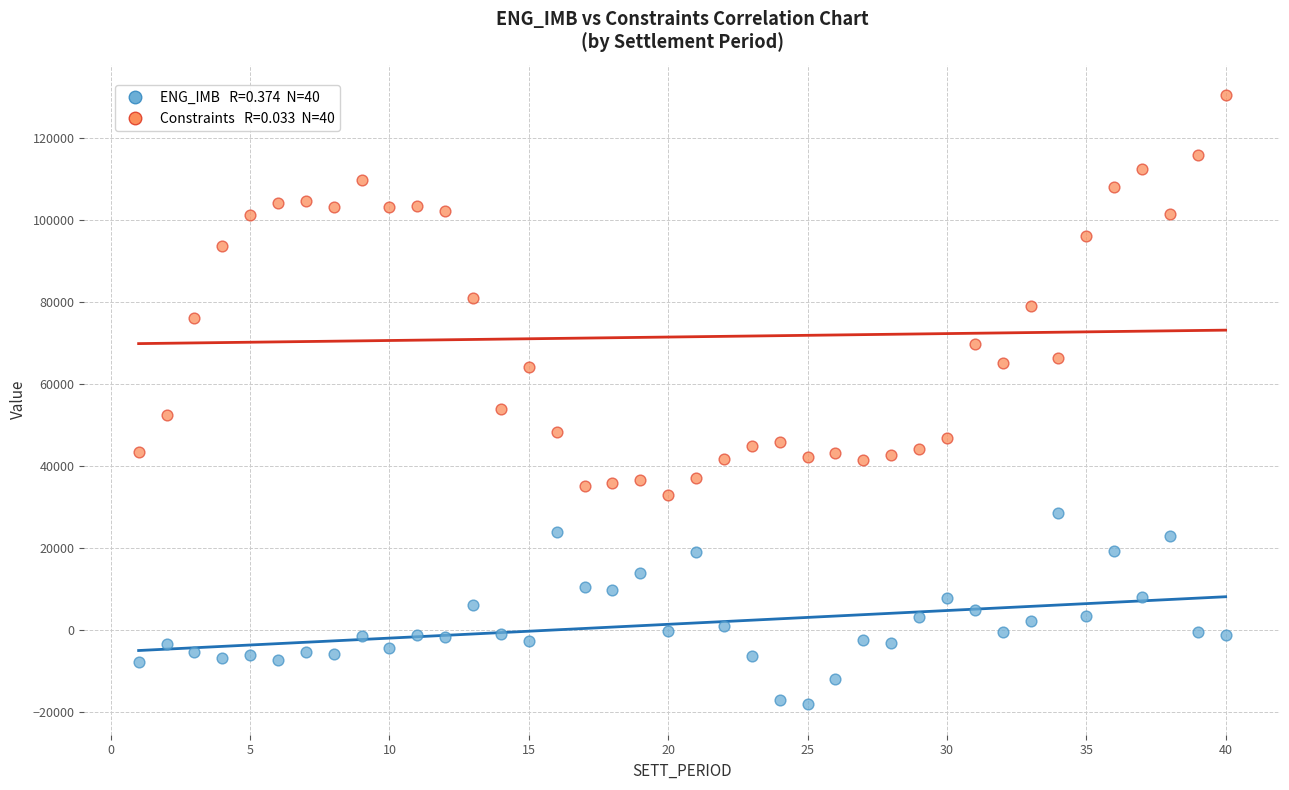

Across all data points, what is the range of Y values (max minus min)?

148557.1